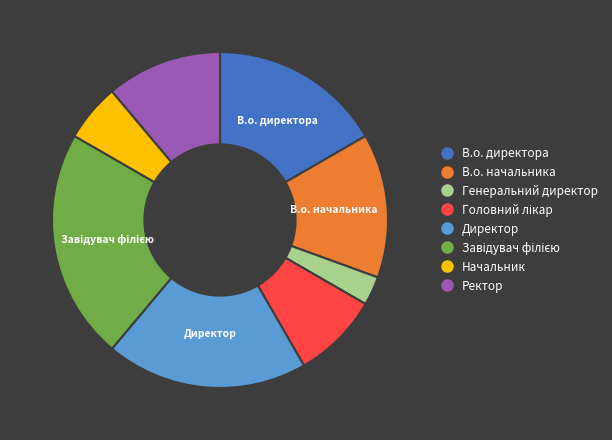

Is it true that Генеральний директор is 3% of the pie?

True